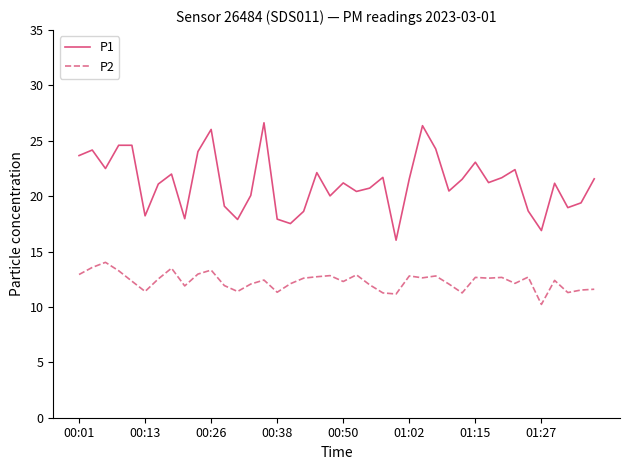

What is the difference between the maximum and minimum values in the P1 series?

10.6